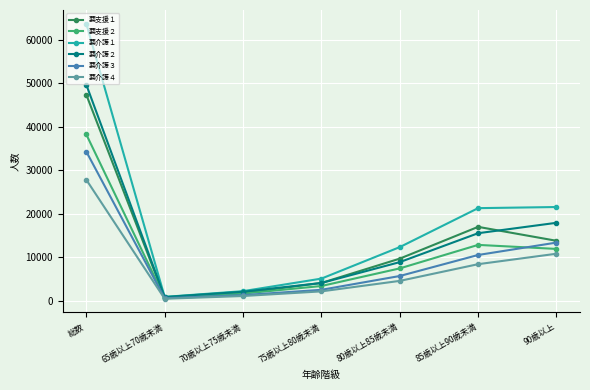

True or false: 要介護２ has more than 2 interior local peaks.

False